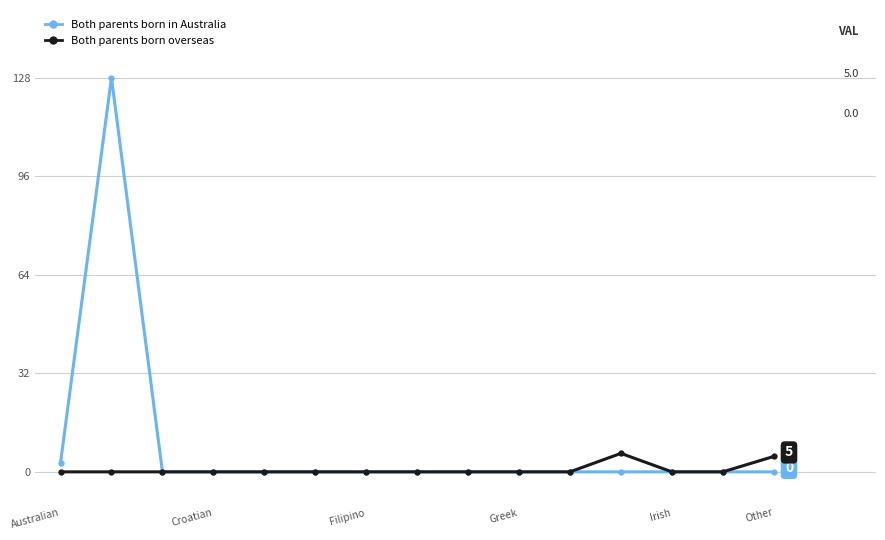

Which series has the widest spread of values?

Both parents born in Australia